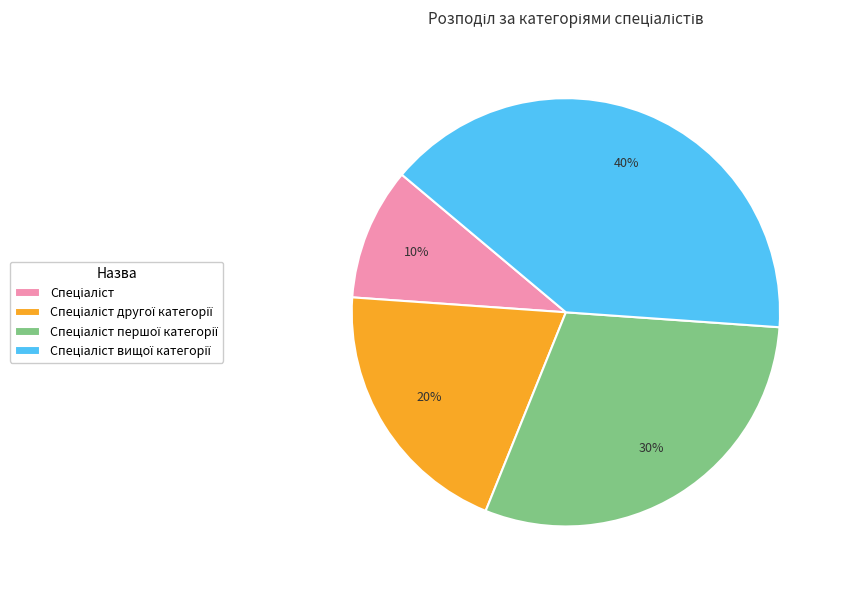

To the nearest percent, what is the difference between the largest and smallest slice percentages?

30%